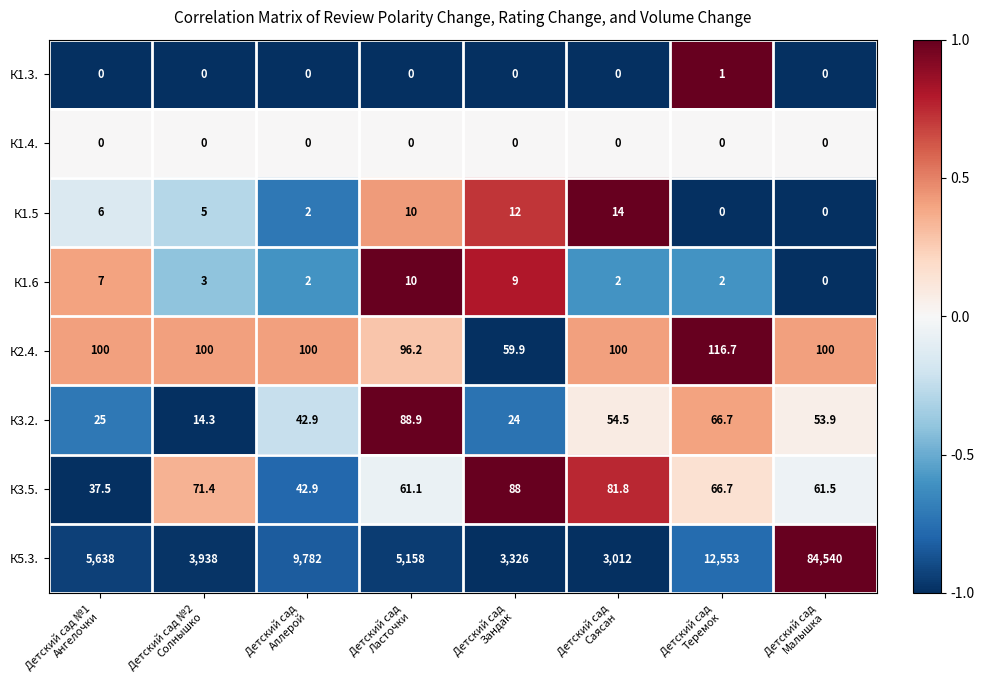

Rank the series by their maximum value, from highest to lowest.

К5.3., К2.4., К3.2., К3.5., К1.5, К1.6, К1.3., К1.4.